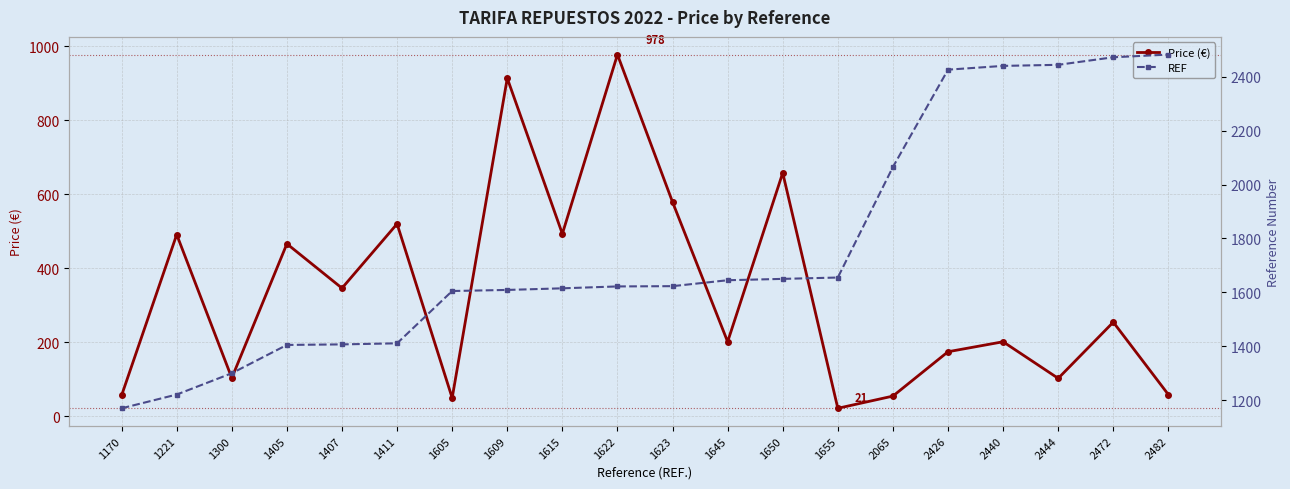

Which series has the widest spread of values?

REF